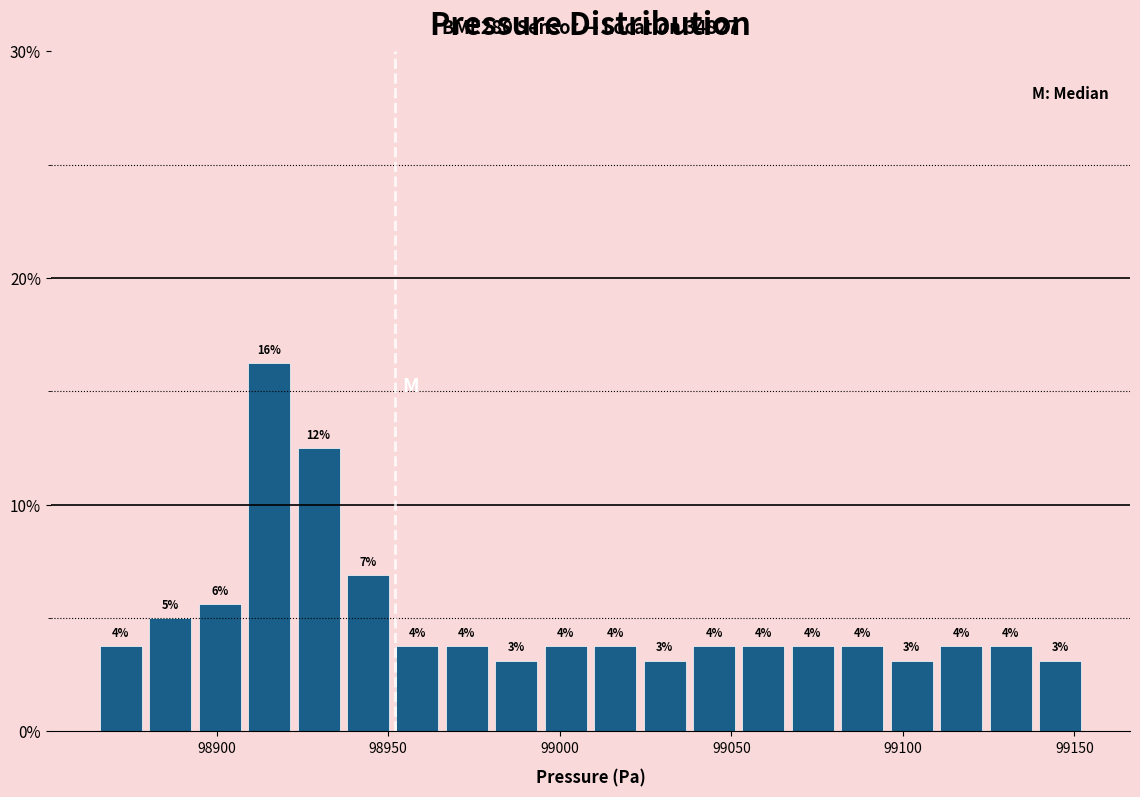

Read against the x-axis, roughly where is the centre of the tallest bar?

98915